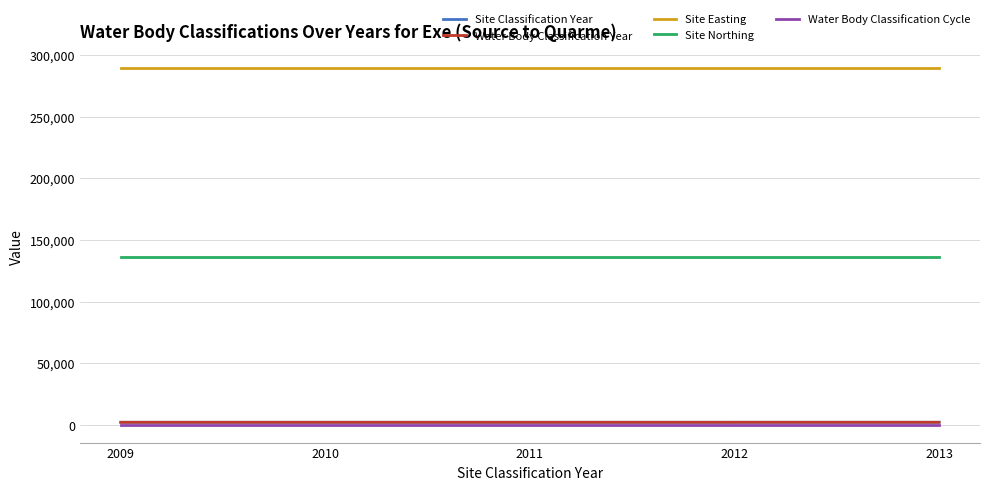

Reading right to left, transcribe all the data shown in this chart.

Site Classification Year: 2013	2012	2011	2010	2009
Water Body Classification Year: 2013	2012	2011	2010	2009
Site Easting: 289110	289110	289110	289110	289110
Site Northing: 136090	136090	136090	136090	136090
Water Body Classification Cycle: 1	1	1	1	1